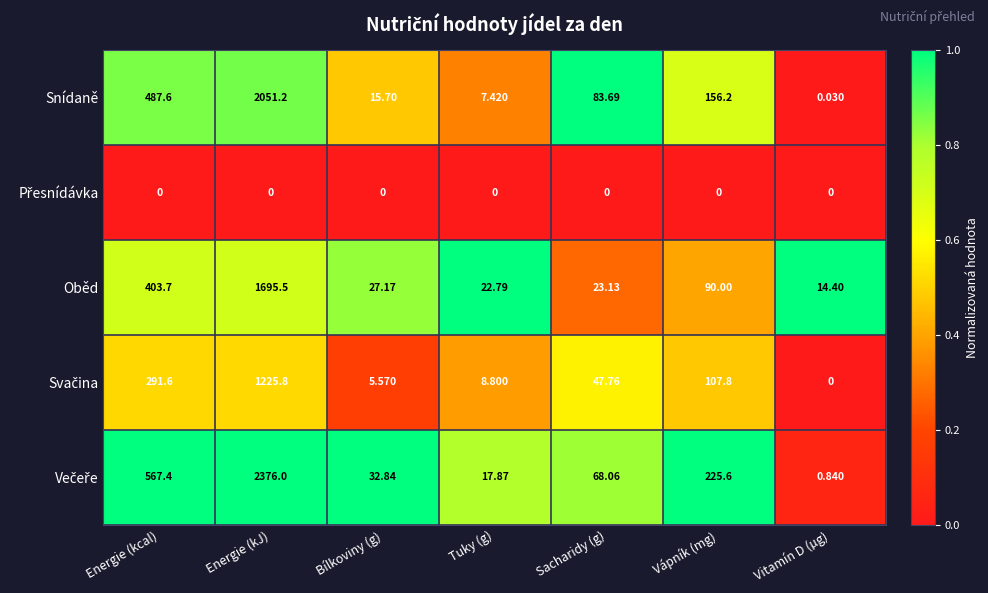

List the labels in order of Oběd value, smallest first.

Vitamín D (µg), Tuky (g), Sacharidy (g), Bílkoviny (g), Vápník (mg), Energie (kcal), Energie (kJ)